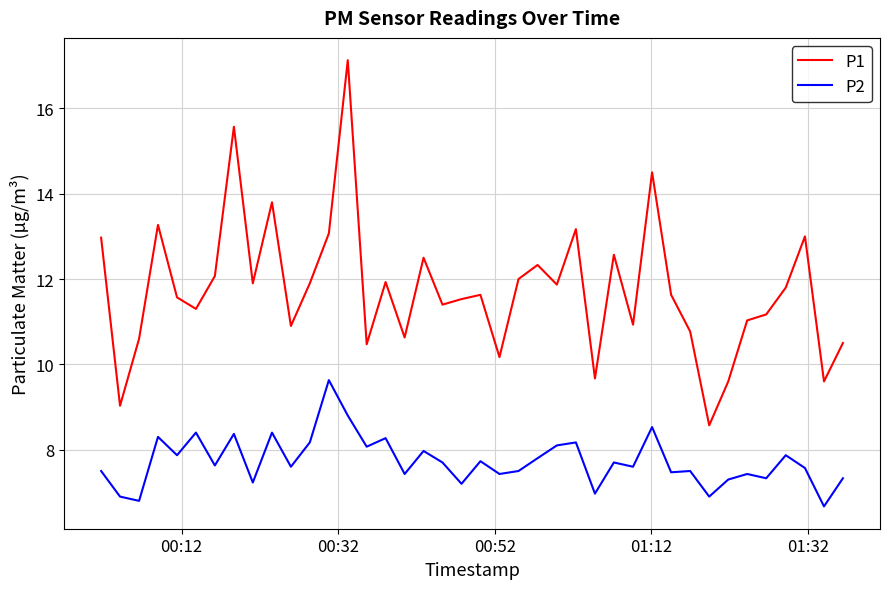

How many interior local peaks does the P1 series have?

12